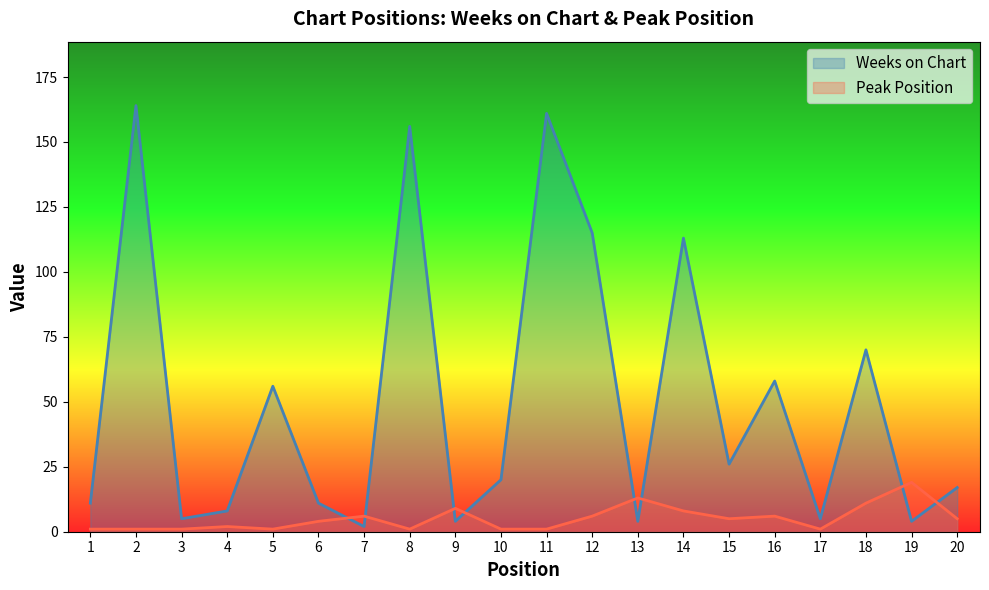

True or false: Peak Position has a value of 1 at 1.

False